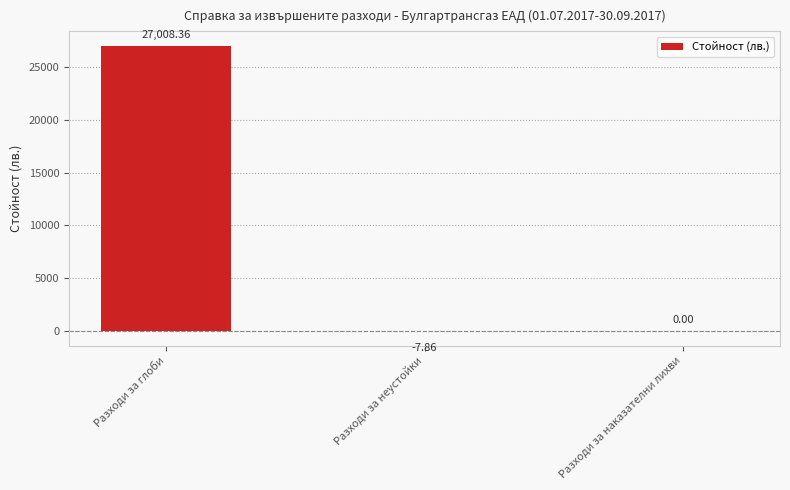

Where is the data nearest to the value 13500?

Разходи за наказателни лихви